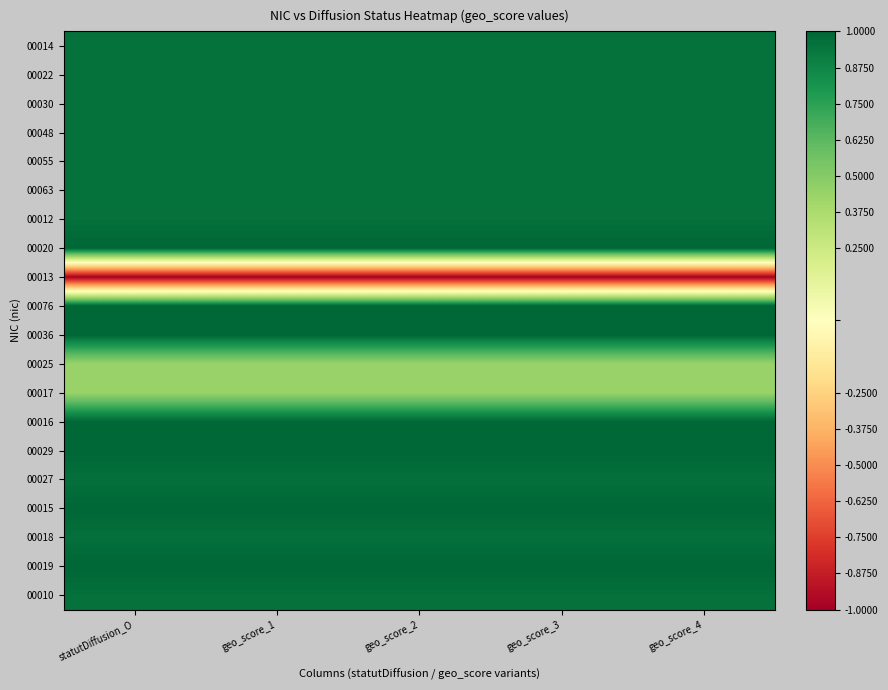

Count the number of data series in this chart.

20